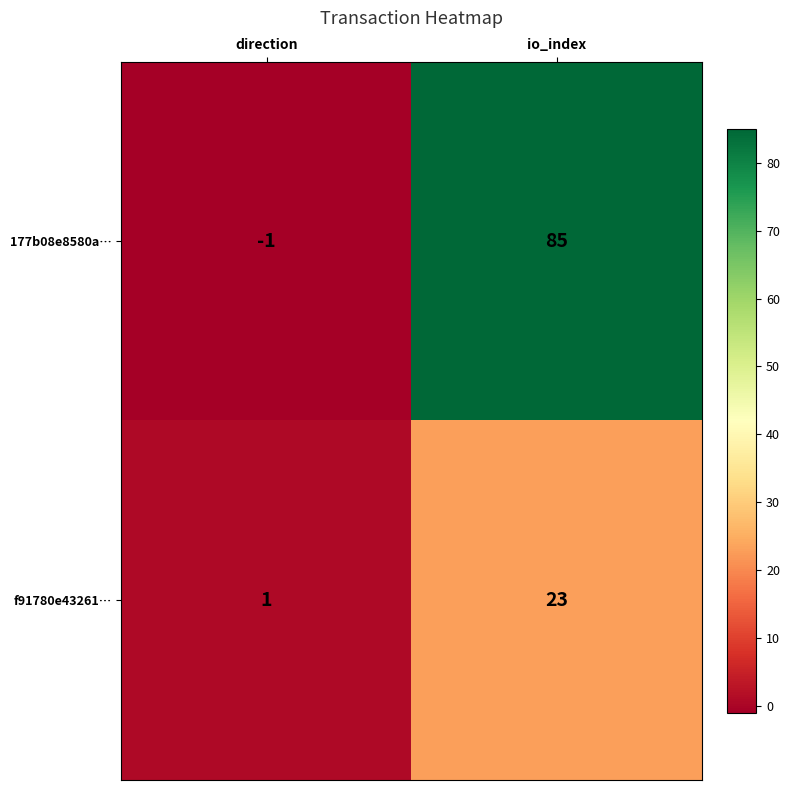

Rank the series by their average value, from highest to lowest.

177b08e8580a…, f91780e43261…